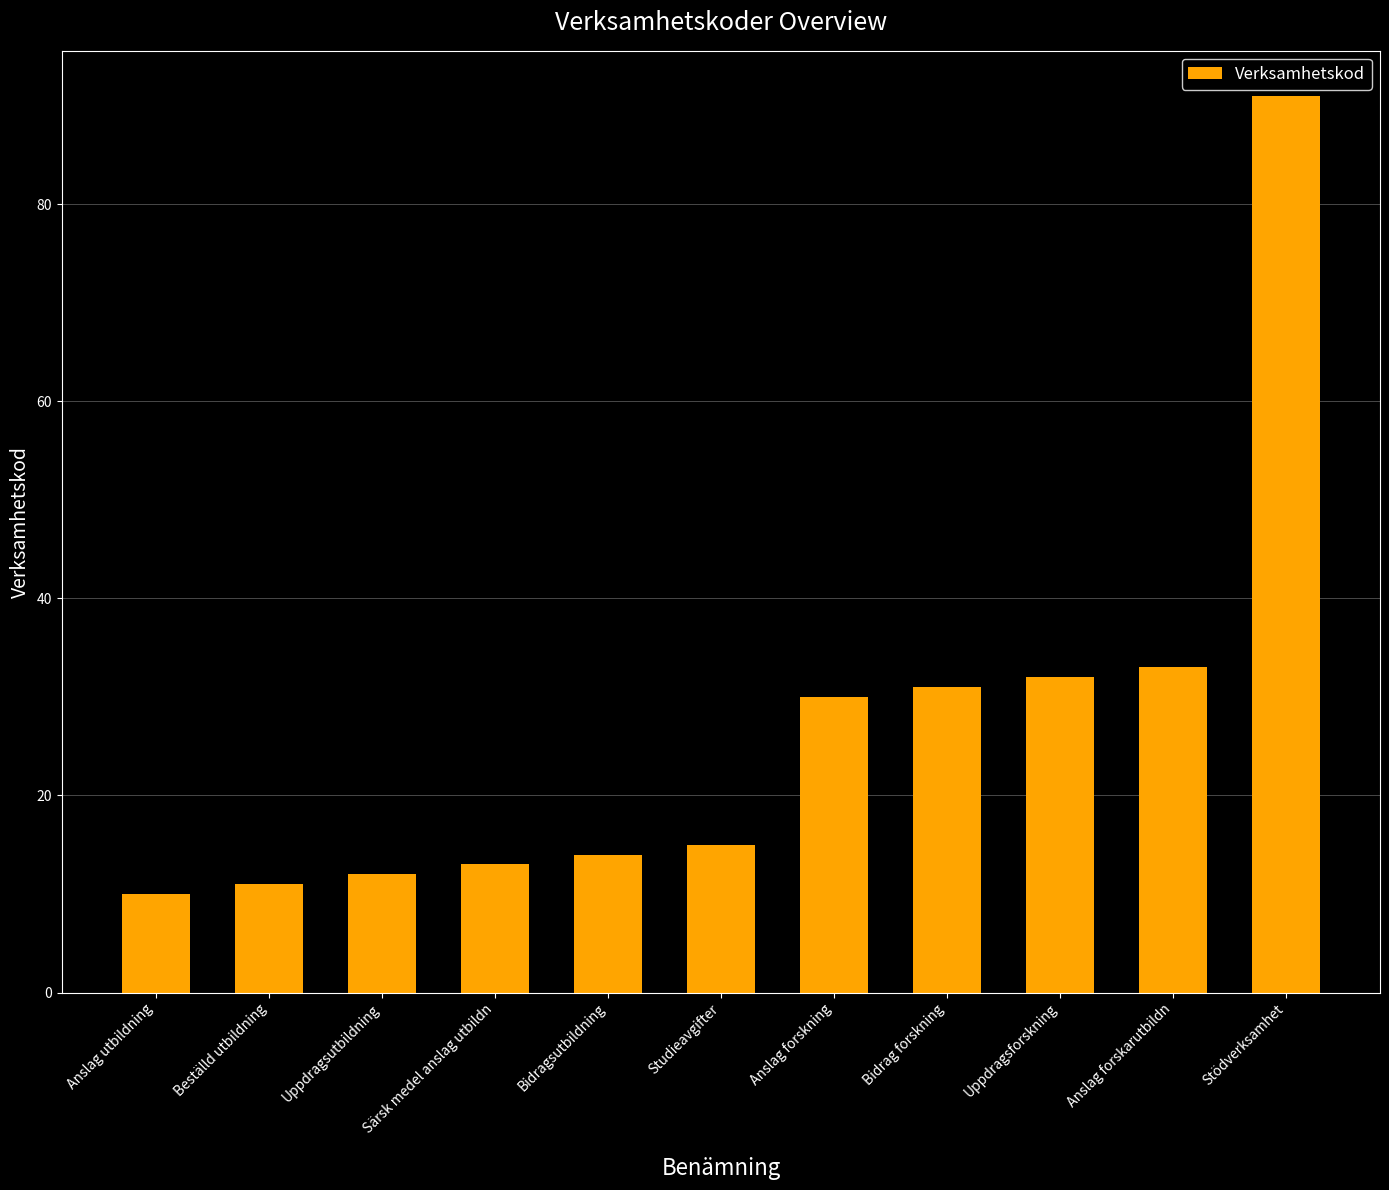

At which label is the value closest to 50?

Anslag forskarutbildn